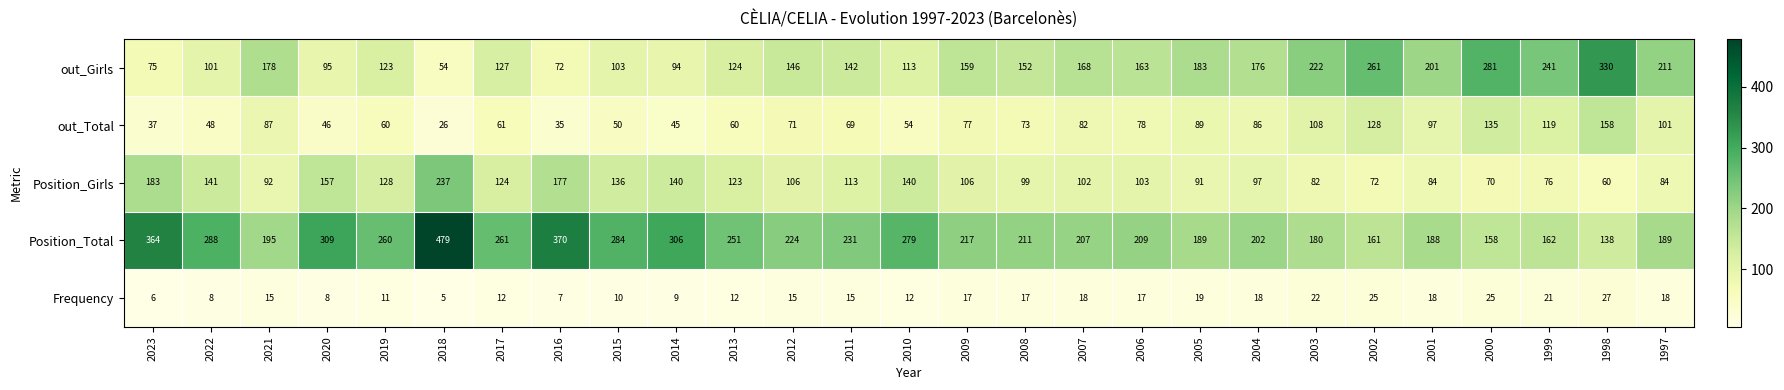

Which series has the widest spread of values?

Position_Total